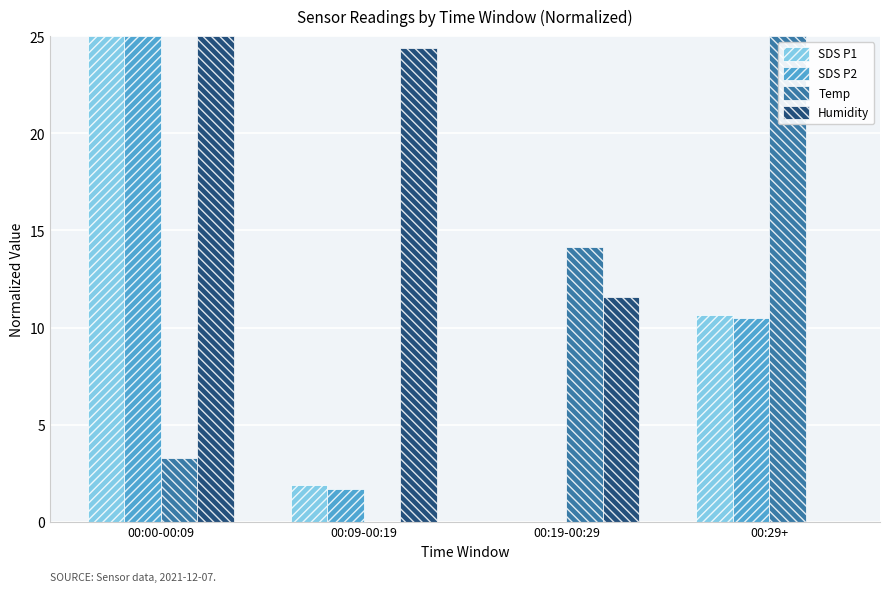

True or false: Temp has a value of 14.1 at 00:19-00:29.

True